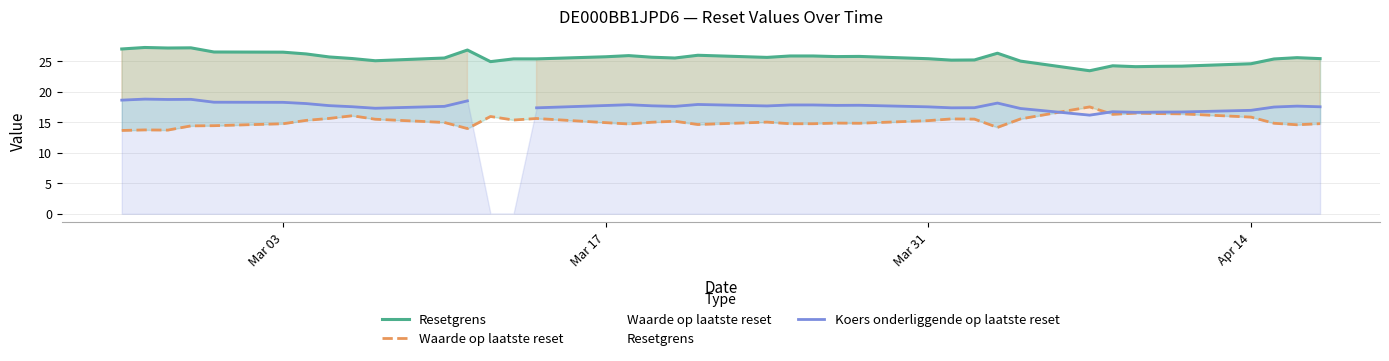

The Koers onderliggende op laatste reset series shows 32.9 at Mar 17. True or false?

False